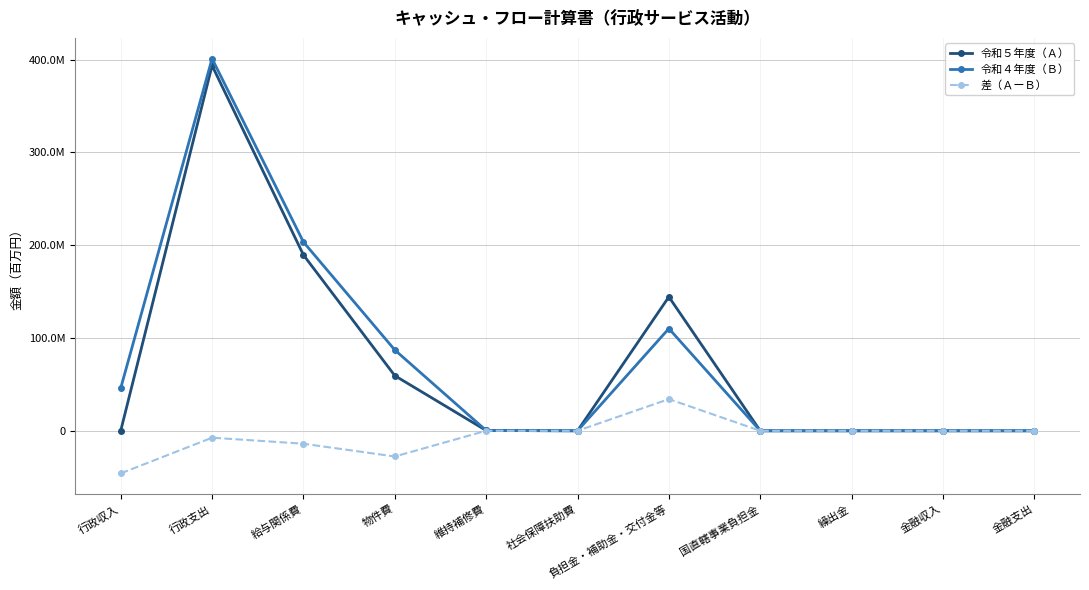

Is this an area chart (filled region under the line)?

No